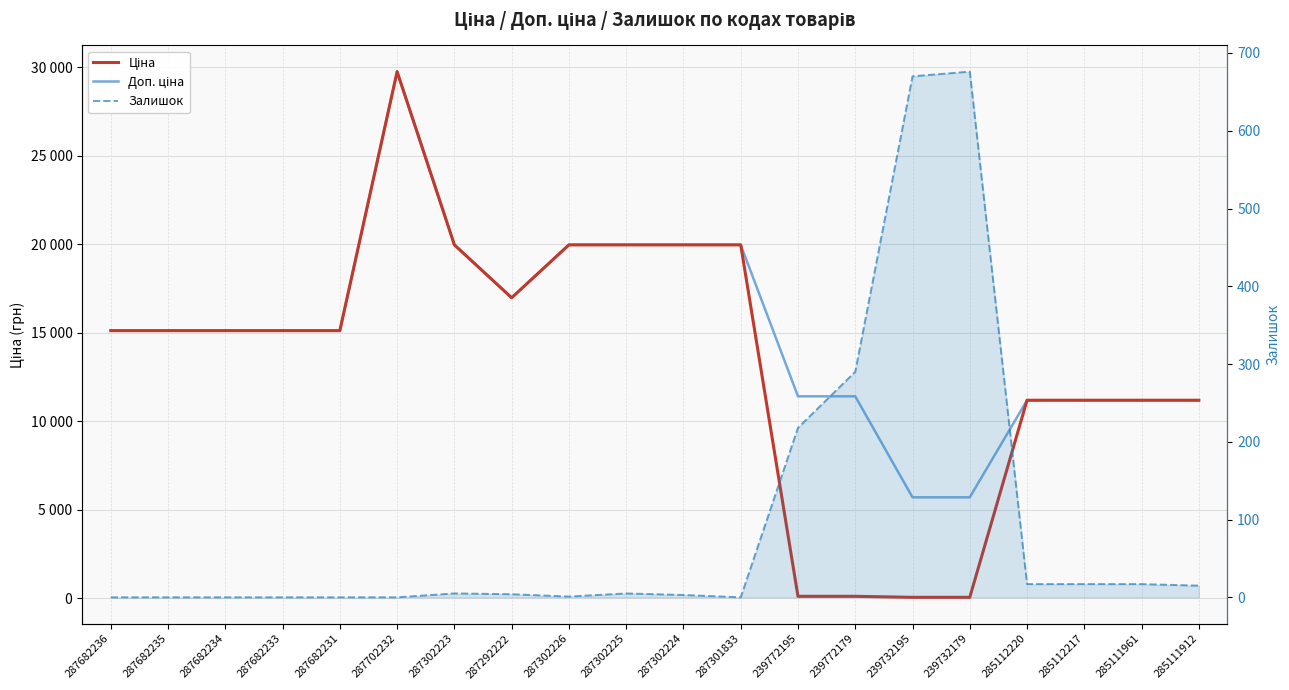

What is the sum of the Доп. ціна values at 287682234 and 287702232?

44867.2